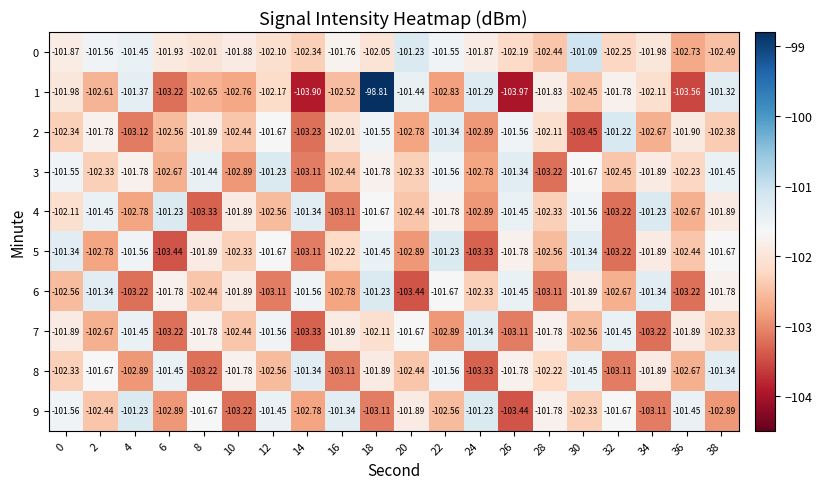

Is the value of 4 at 26 greater than the value of 5 at 26?

Yes